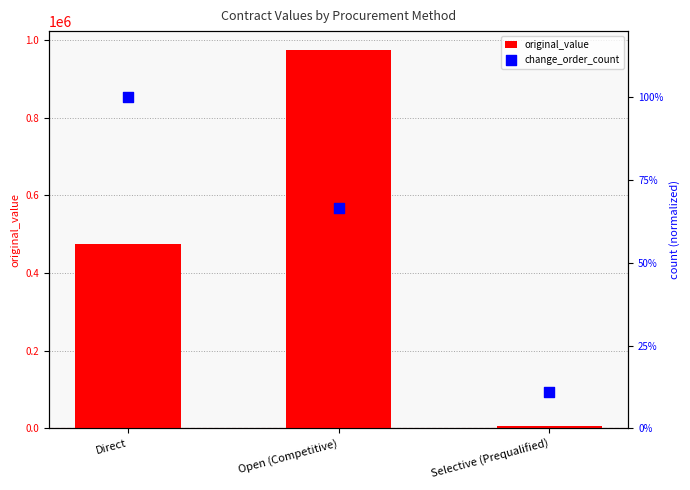

At which category is the sum across all series the highest?

Open (Competitive)